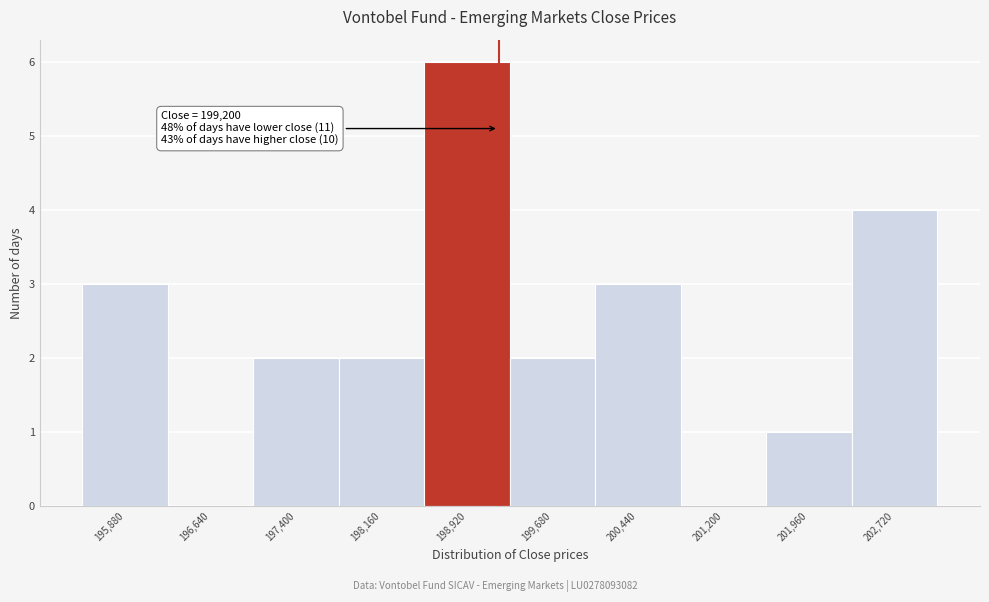

Over which range of the x-axis is the bar tallest?

198540 to 199300